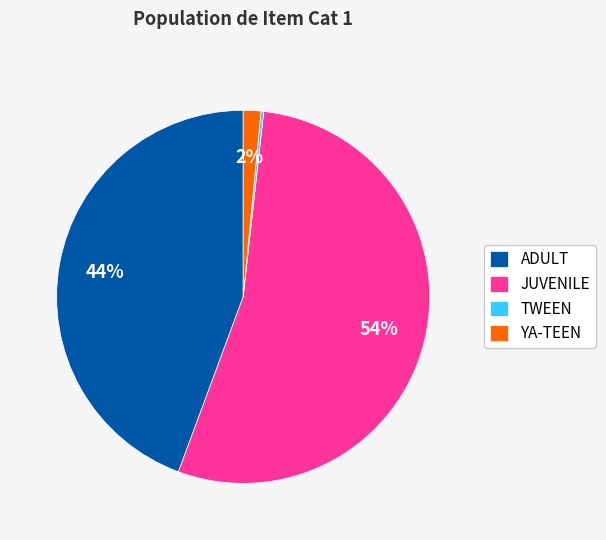

Approximately how many times larger is the value at JUVENILE compared to ADULT?

1.2